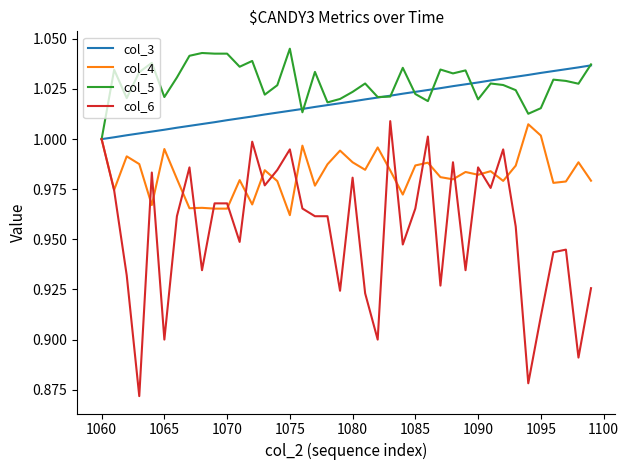

Which series has the largest total across all categories?

col_5